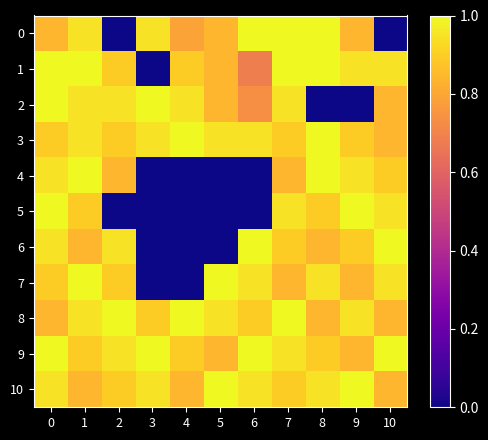

Between 4 and 1, which is larger?

1